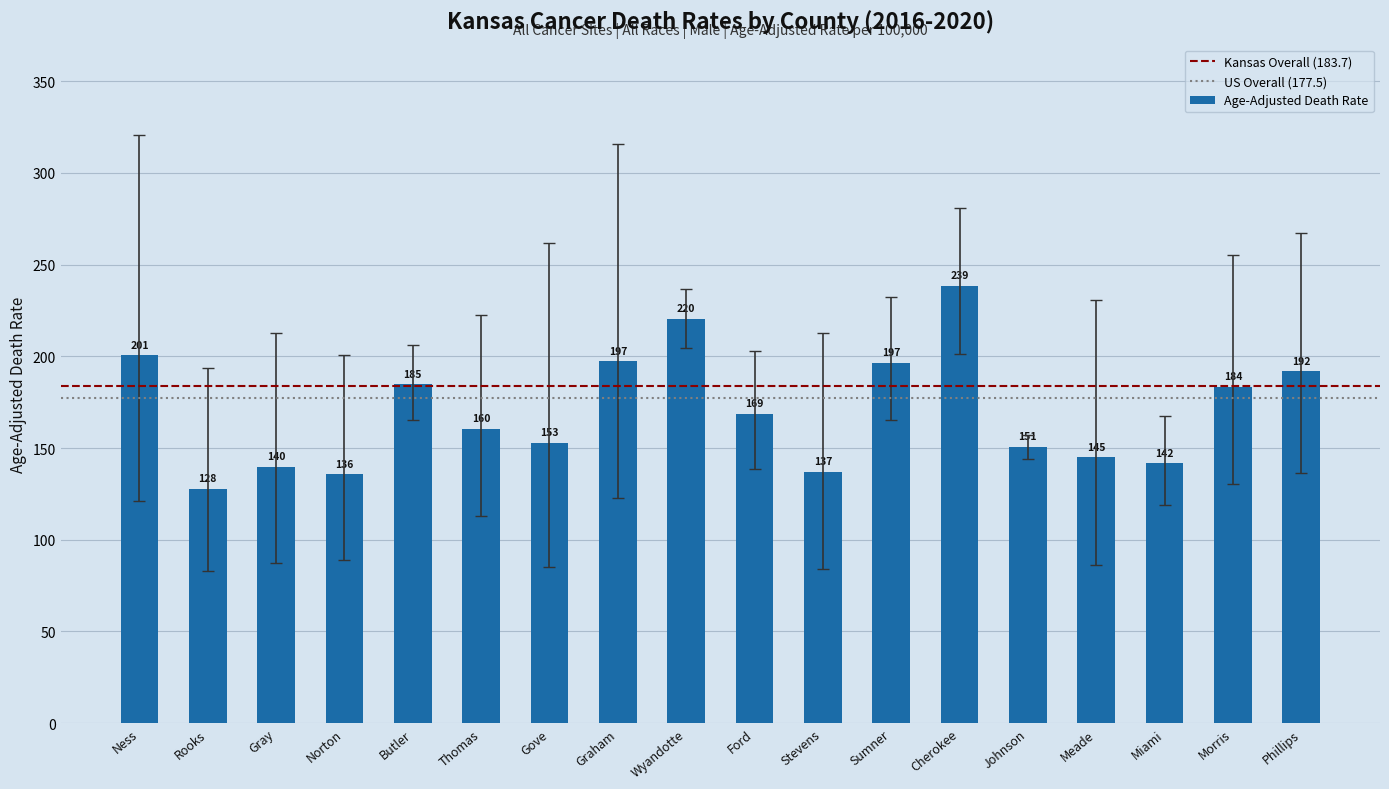

Is it true that the value at Norton is 135.8?

True